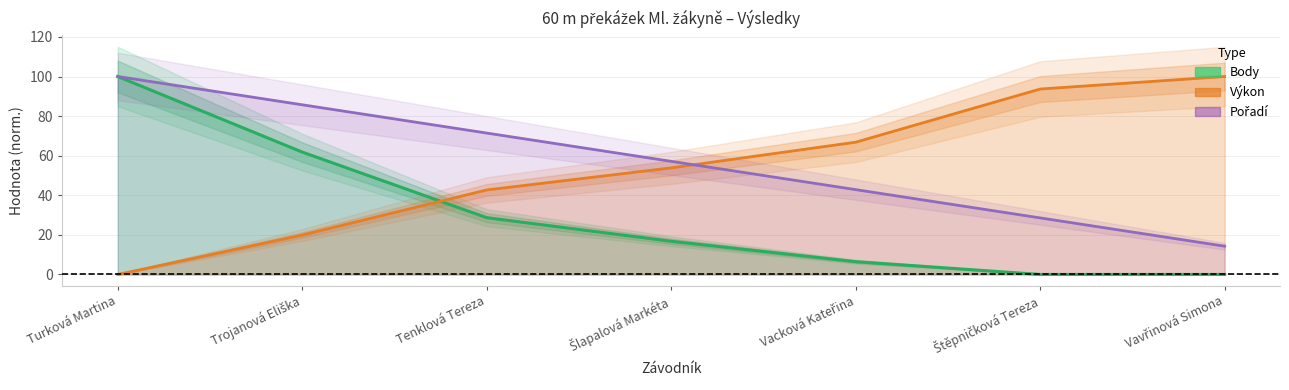

What is the total value across all series at Šlapalová Markéta?

127.8